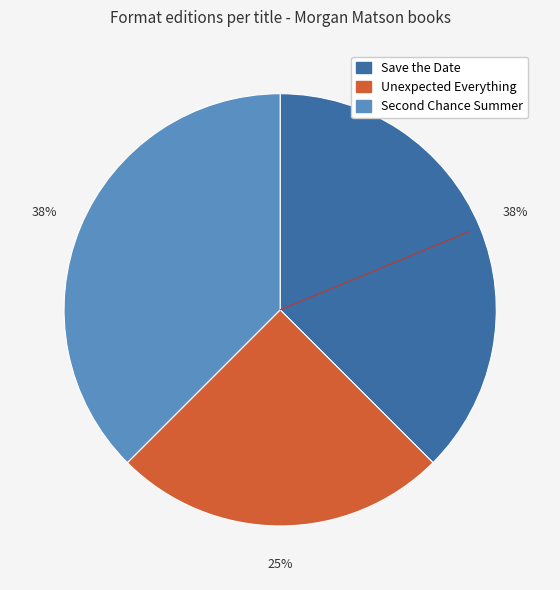

Between Unexpected Everything and Save the Date, which is larger?

Save the Date